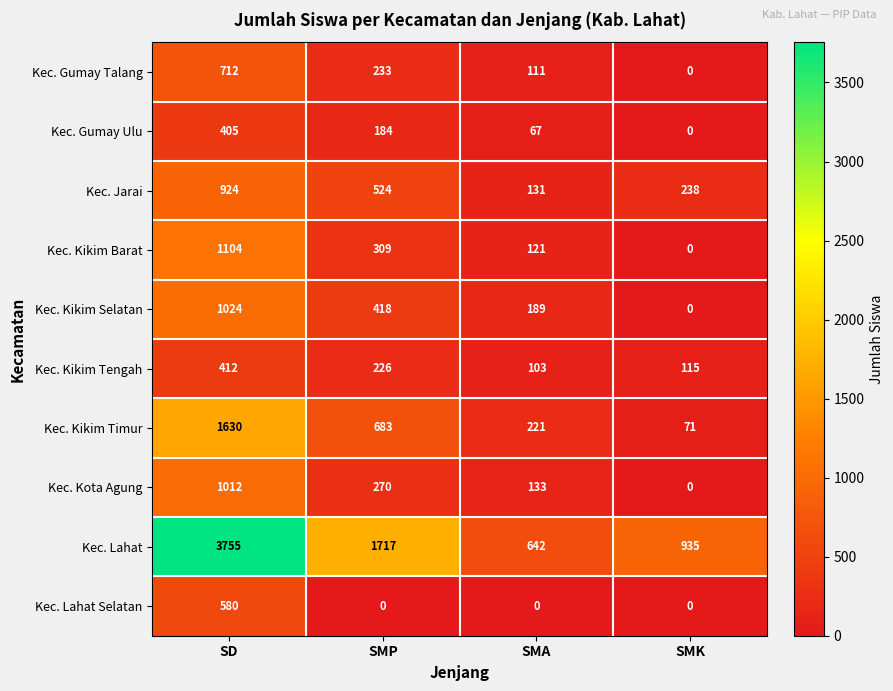

What is the difference between the Kec. Jarai values at SMA and SD?

793